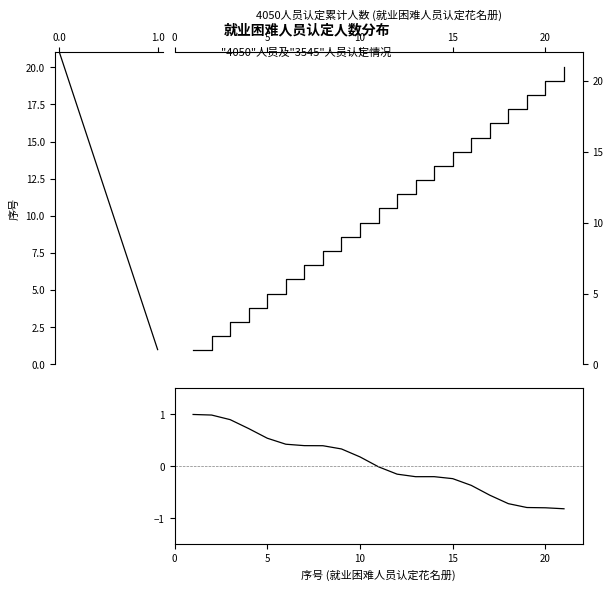

At how many categories does at least one series exceed 13?

8